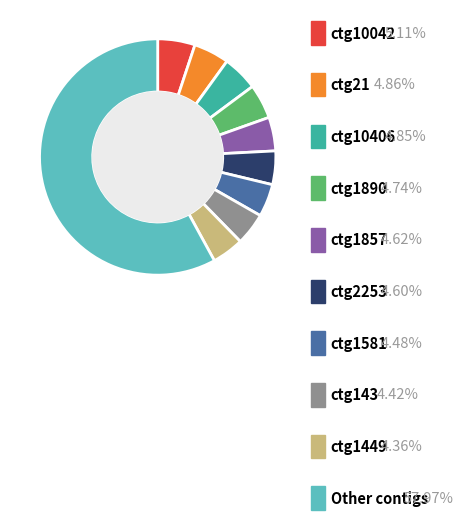

Is there any slice that represents more than half of the pie?

Yes